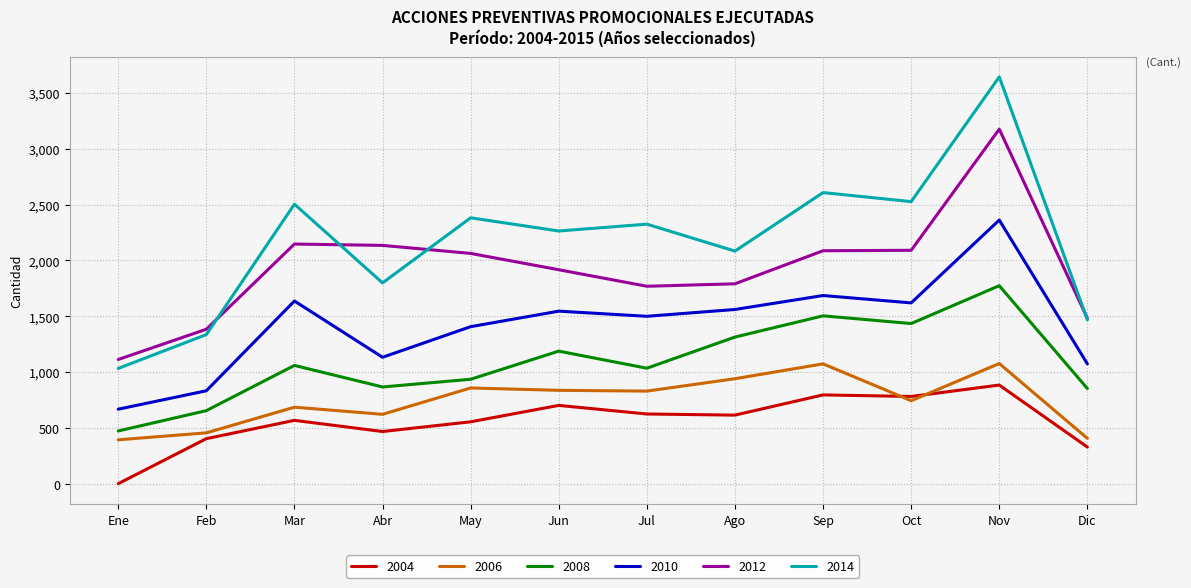

What is the difference between the maximum and second lowest values in the 2004 series?

555